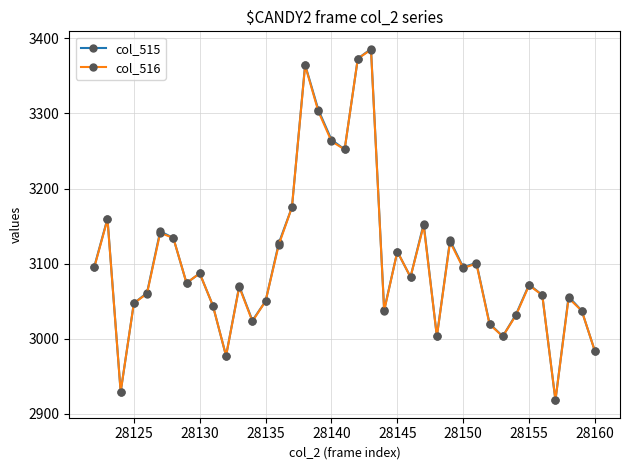

True or false: col_516 has more than 1 interior local peaks.

True